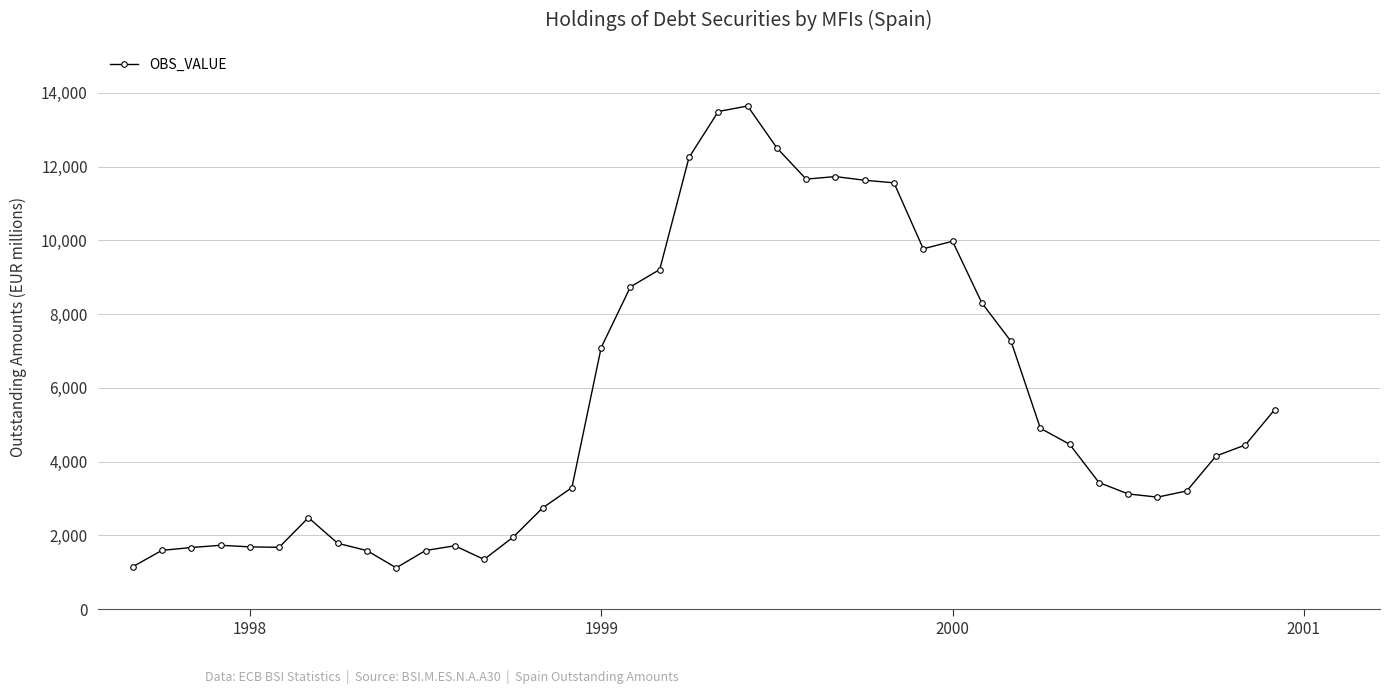

What is the value of the 18th point from the left?

8741